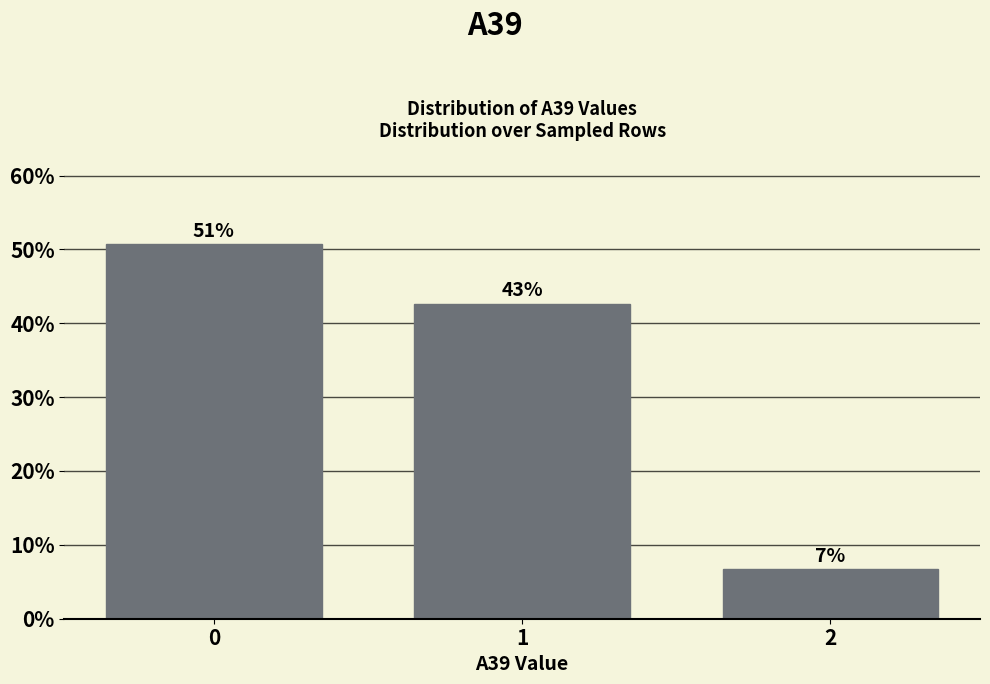

Does the chart contain any negative values?

No